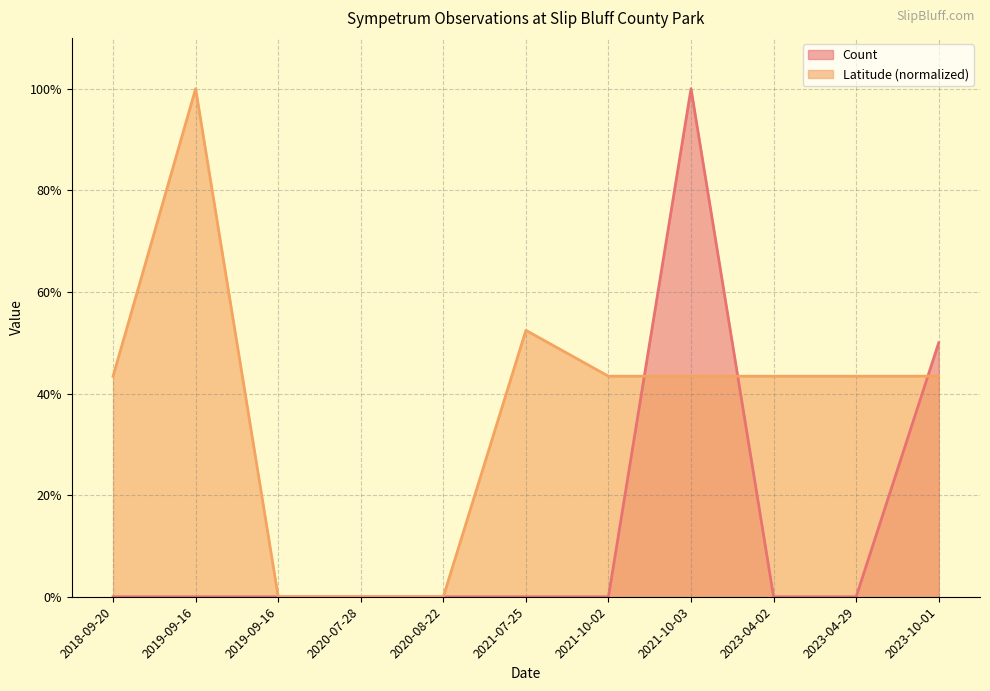

What is the label of the 2nd point from the left?

2019-09-16